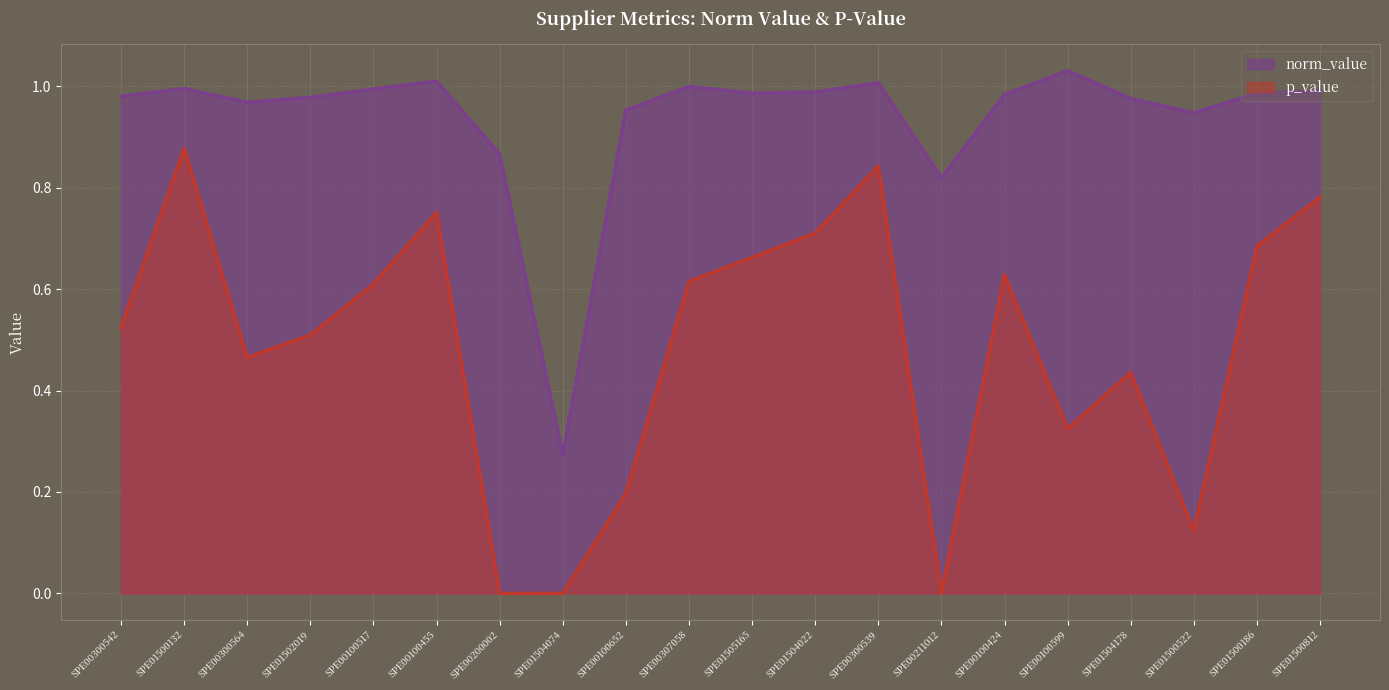

List the series in order of their peak value, lowest first.

p_value, norm_value